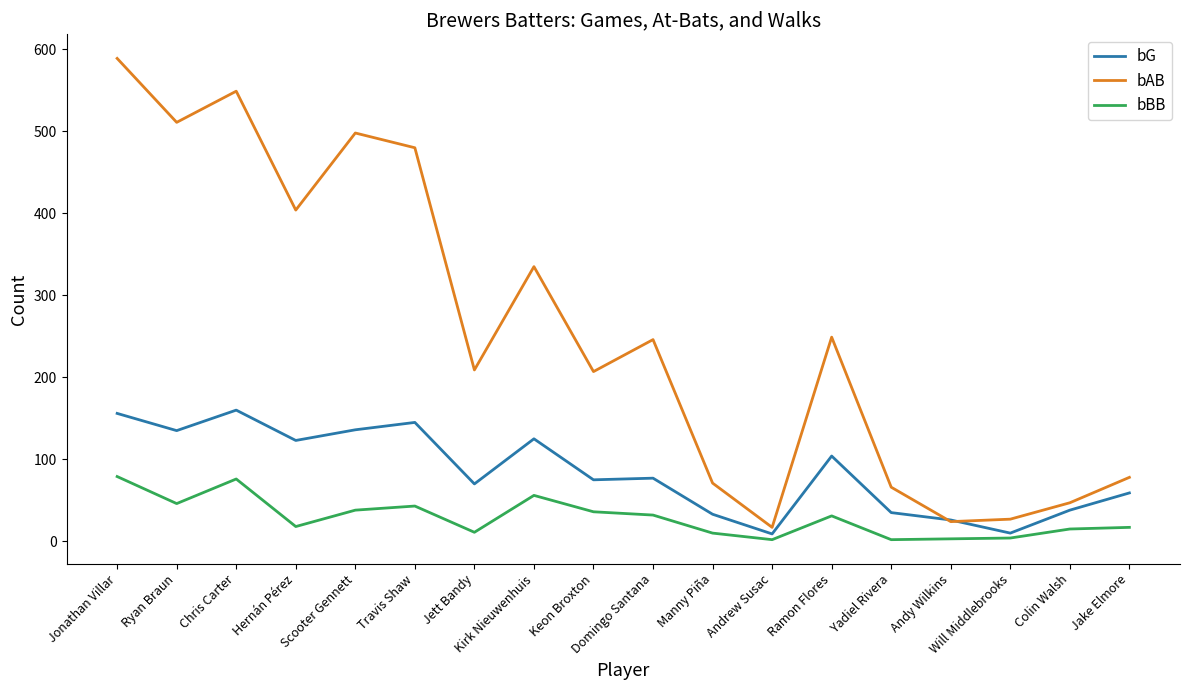

At which category is the sum across all series the highest?

Jonathan Villar